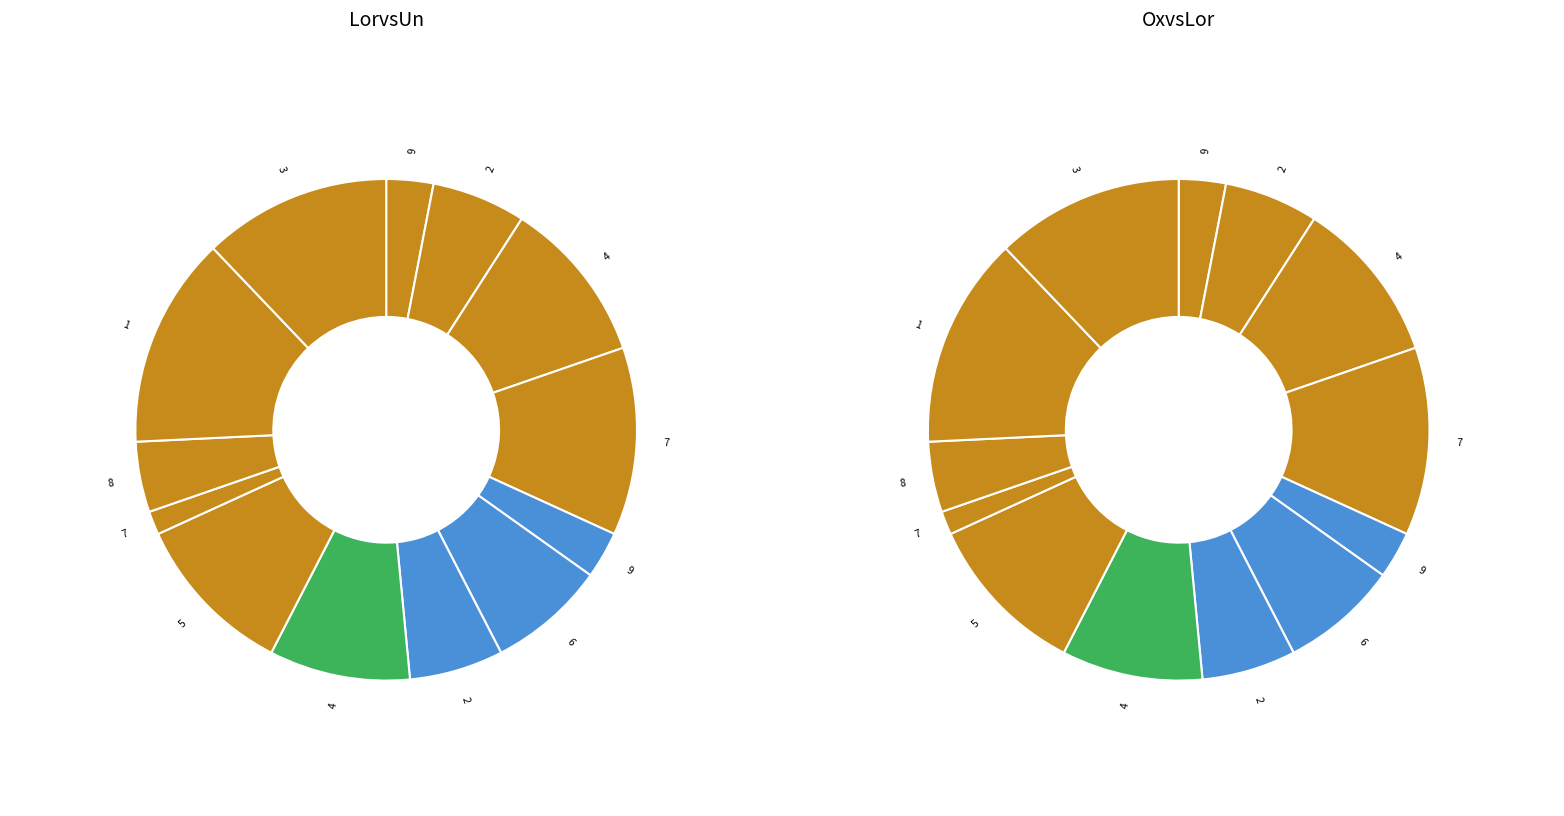

What is the largest slice in the pie chart?

1